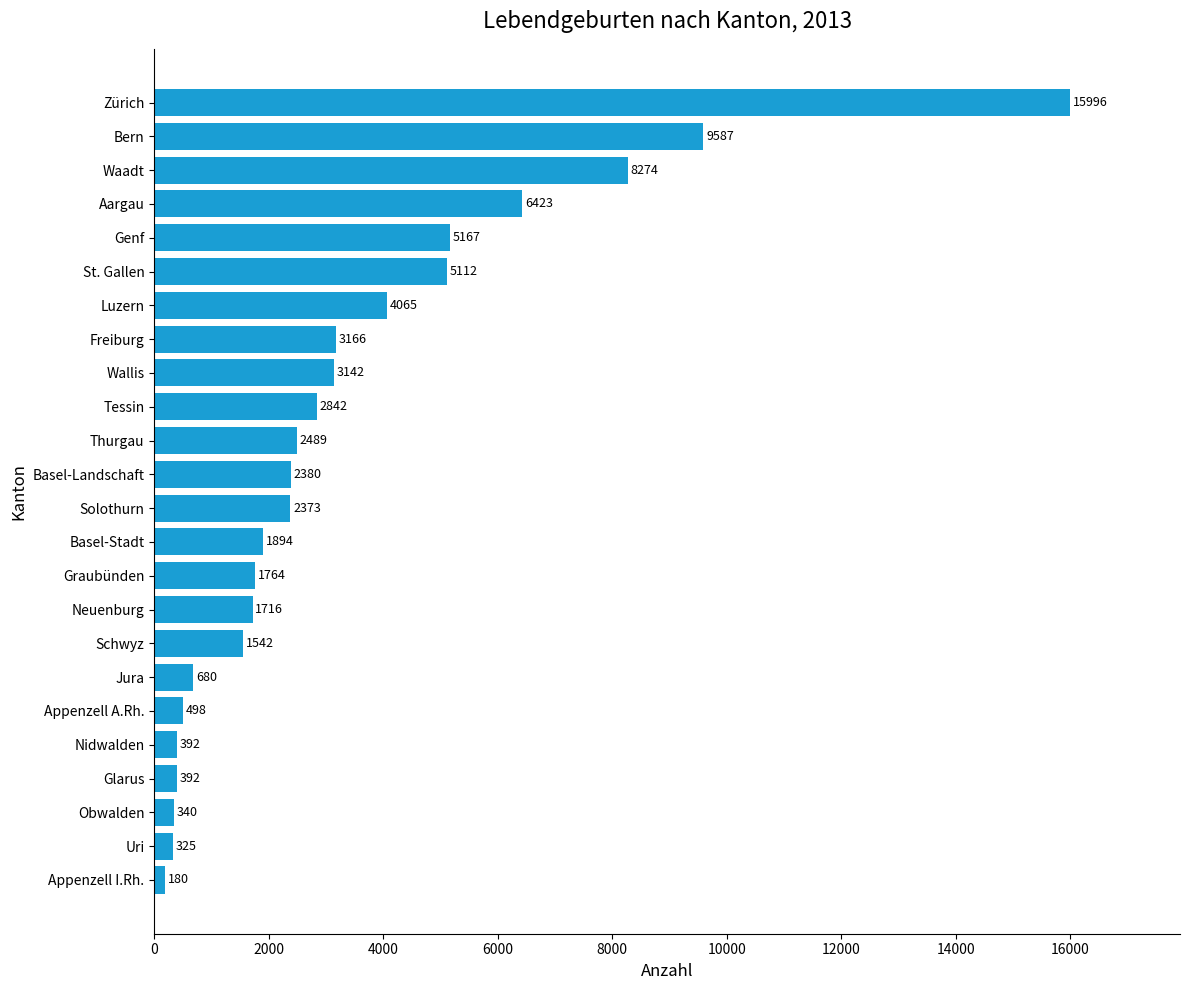

How many series are shown in this chart?

1